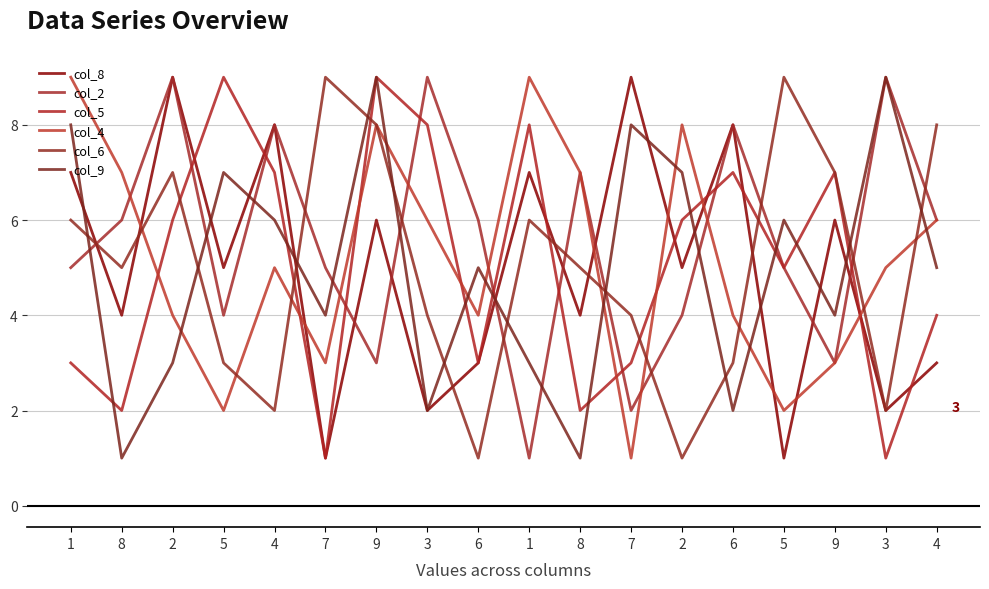

Is this an area chart (filled region under the line)?

No